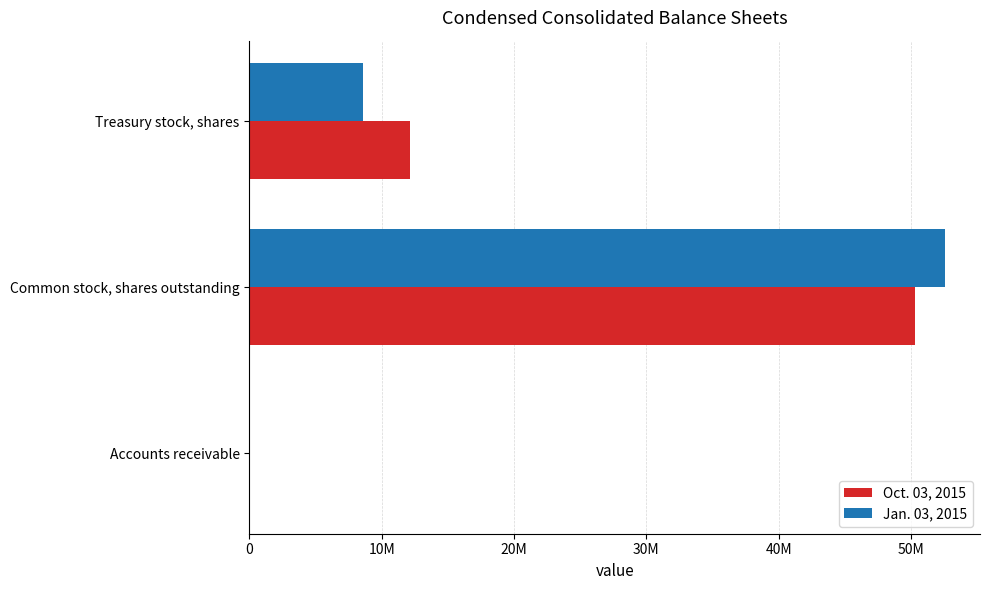

How many bars are there in each group?

2